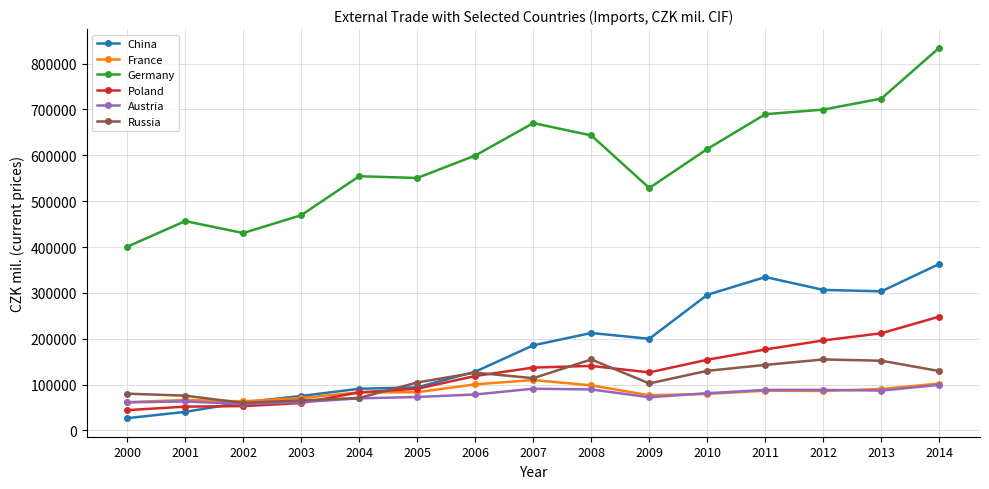

The value of Austria at 2006 is 20291. True or false?

False